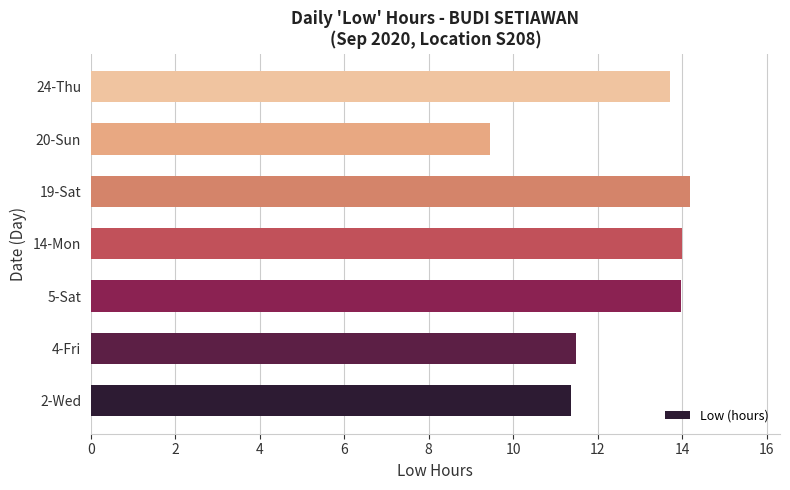

Reading top to bottom, extract all data points from this chart.

24-Thu=13.7	20-Sun=9.4	19-Sat=14.2	14-Mon=14.0	5-Sat=14.0	4-Fri=11.5	2-Wed=11.4